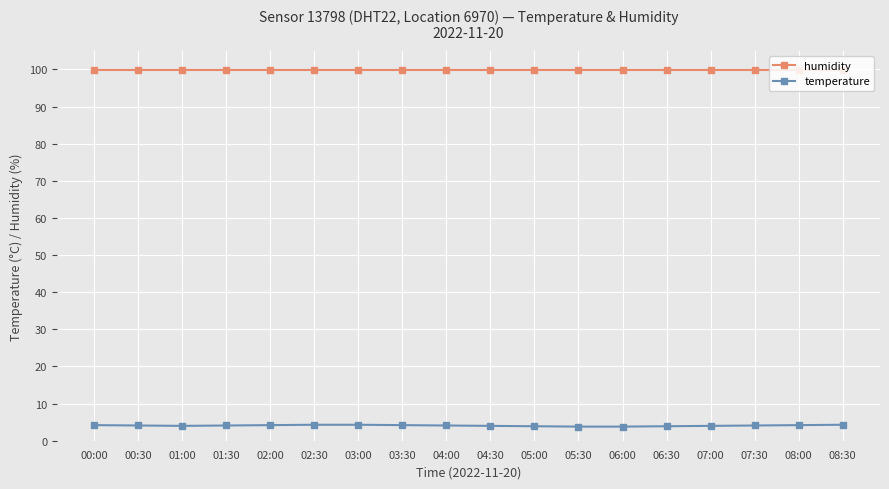

What value does the humidity series have at 08:00?

99.9